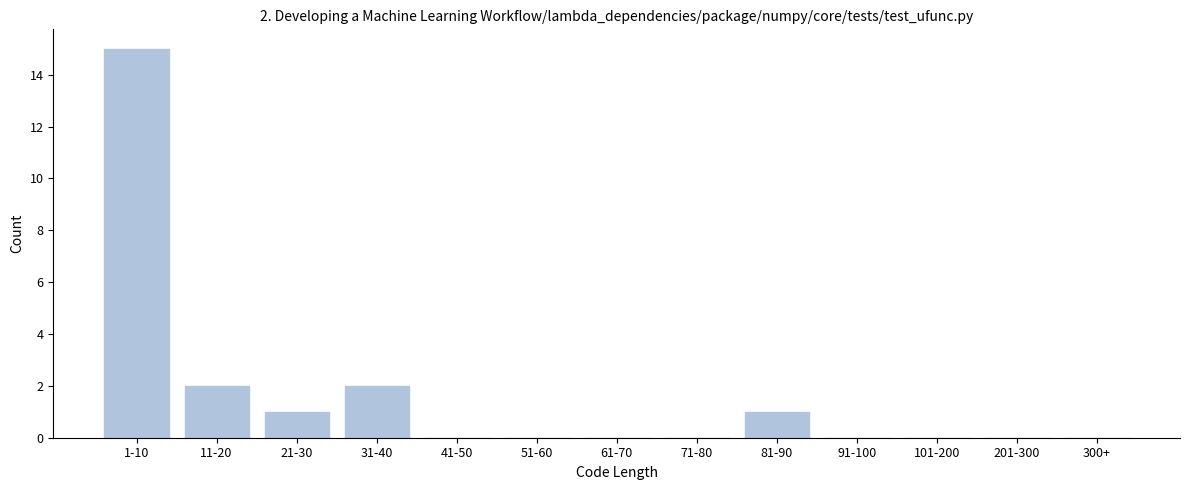

Reading left to right, extract all data points from this chart.

1-10=15	11-20=2	21-30=1	31-40=2	41-50=0	51-60=0	61-70=0	71-80=0	81-90=1	91-100=0	101-200=0	201-300=0	300+=0